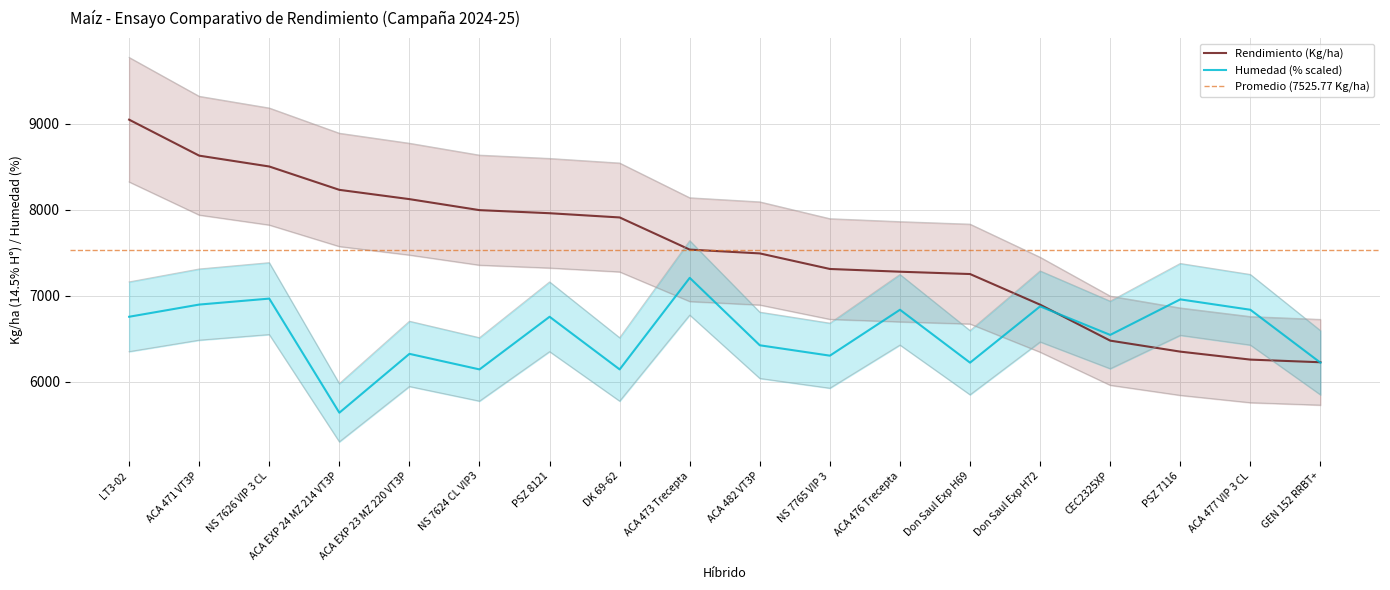

At which label does Rendimiento (Kg/ha) first exceed 7535?

LT3-02